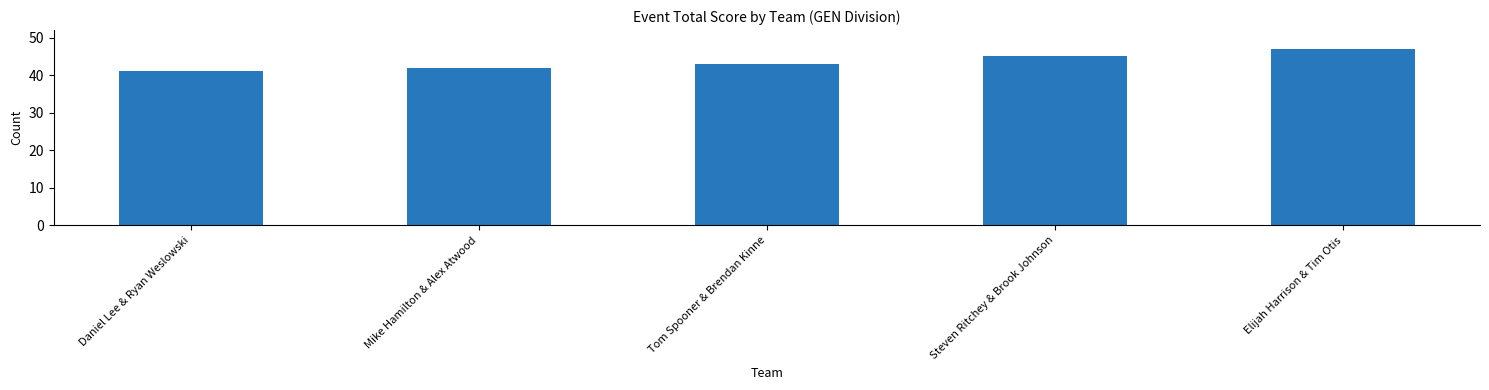

List the labels in order of value, smallest first.

Daniel Lee & Ryan Weslowski, Mike Hamilton & Alex Atwood, Tom Spooner & Brendan Kinne, Steven Ritchey & Brook Johnson, Elijah Harrison & Tim Otis